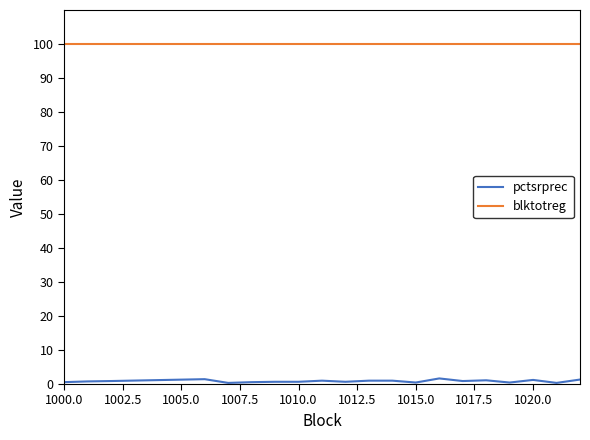

How many distinct data groups are displayed?

2